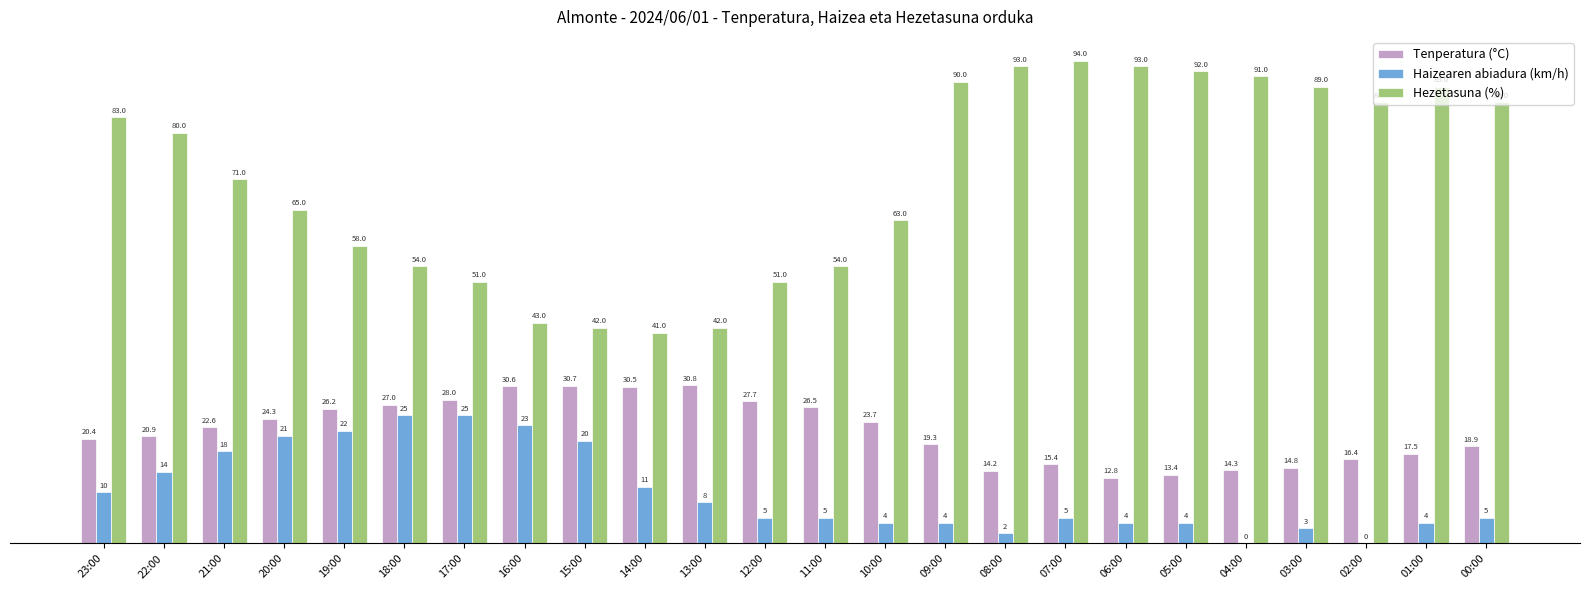

At which category is the sum across all series the highest?

22:00